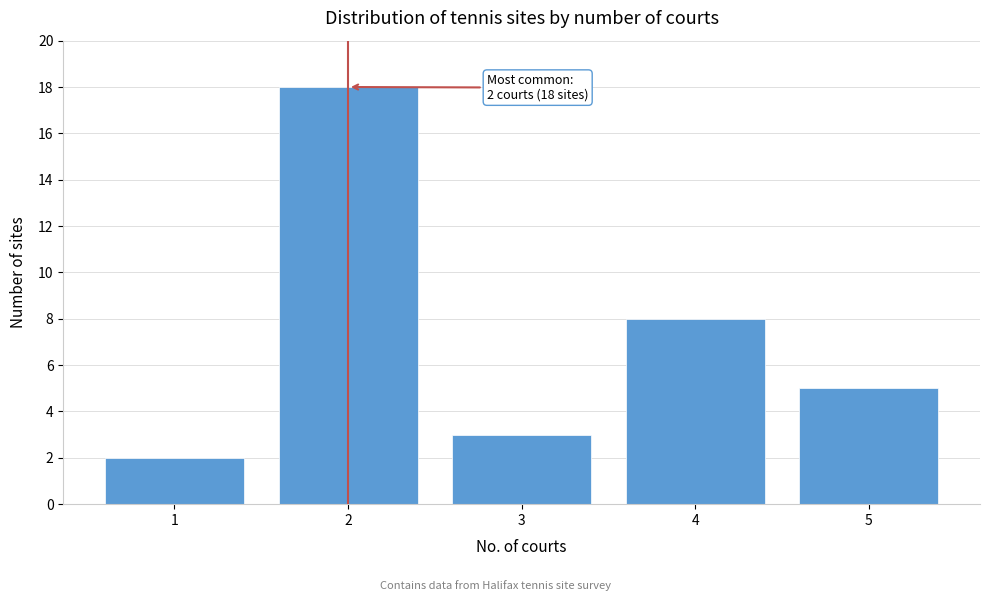

Over which range of the x-axis is the bar tallest?

1.5 to 2.5